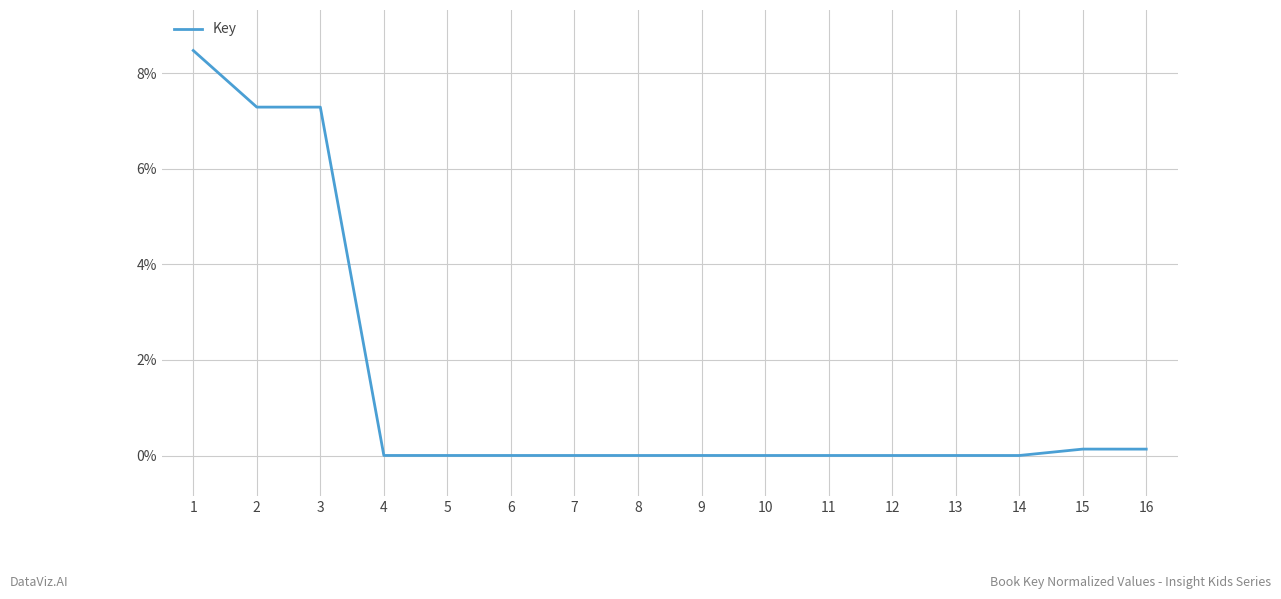

What is the difference between the second highest and minimum values?

7.3